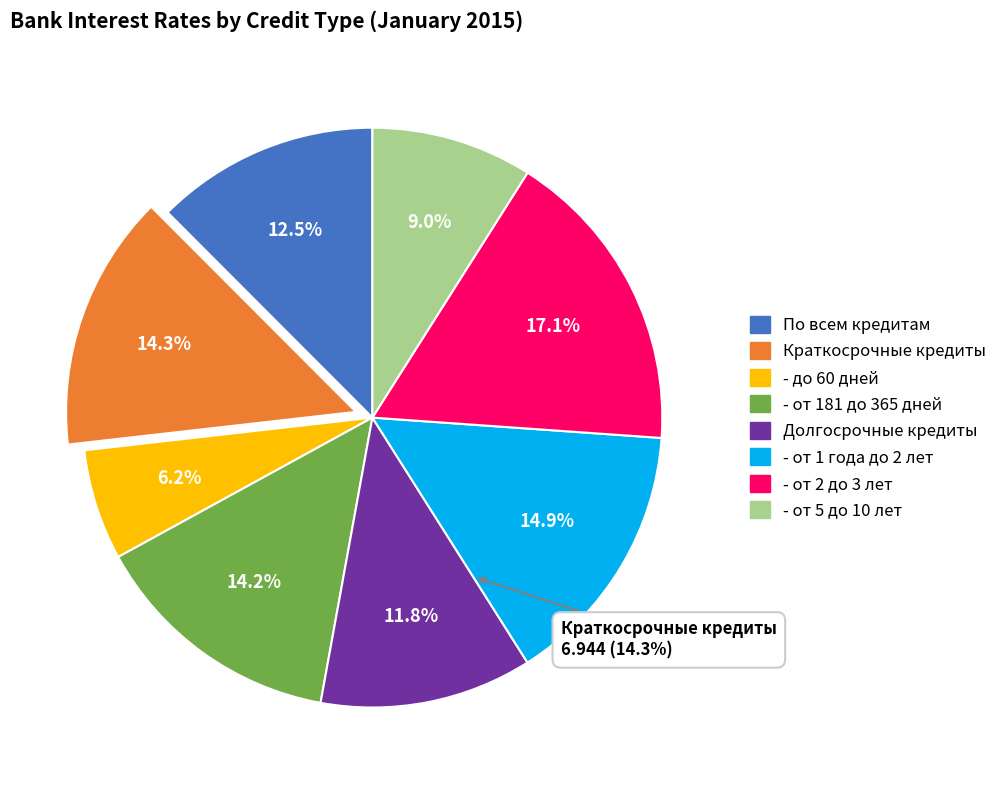

Which has a higher value, Долгосрочные кредиты or По всем кредитам?

По всем кредитам